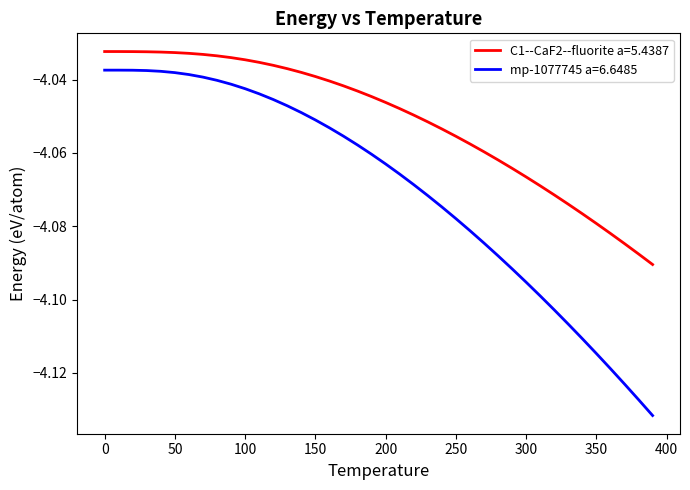

Which series has the widest spread of values?

mp-1077745 a=6.6485